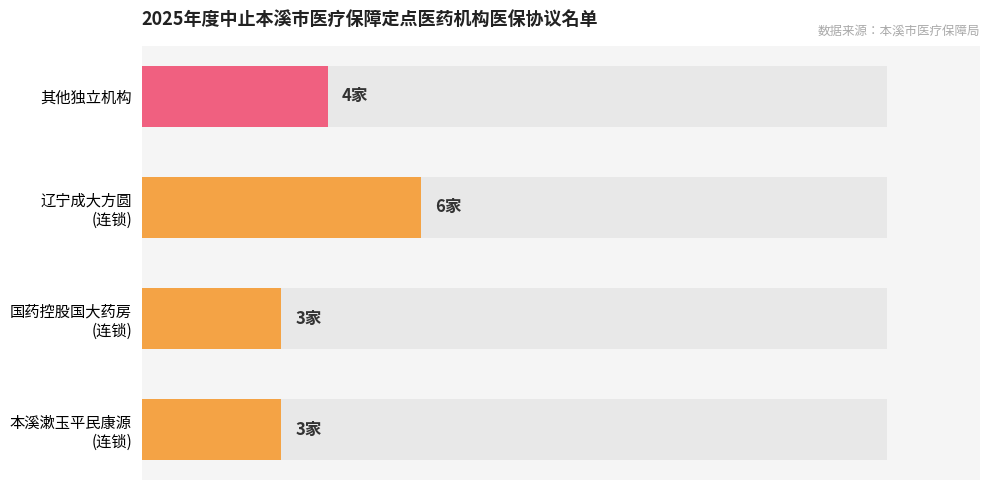

Reading left to right, extract all data points from this chart.

3	3	6	4